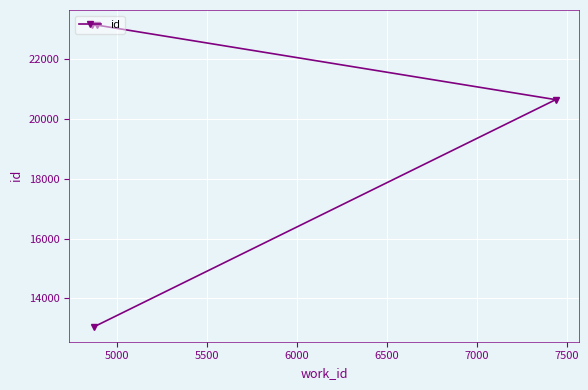

What is the value of the 4th point from the left?

20646